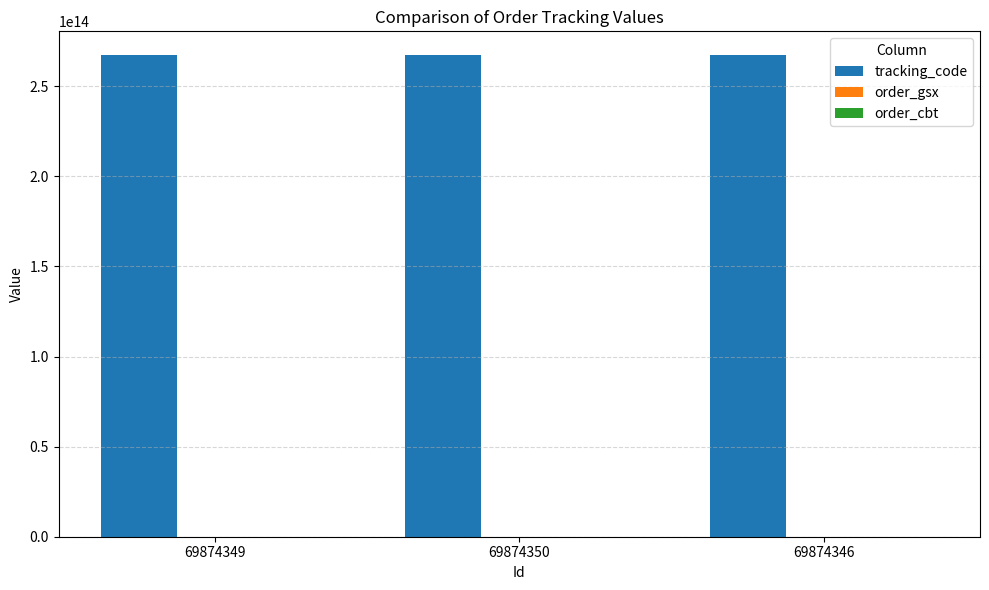

The value of tracking_code at 69874346 is 97734661182961. True or false?

False